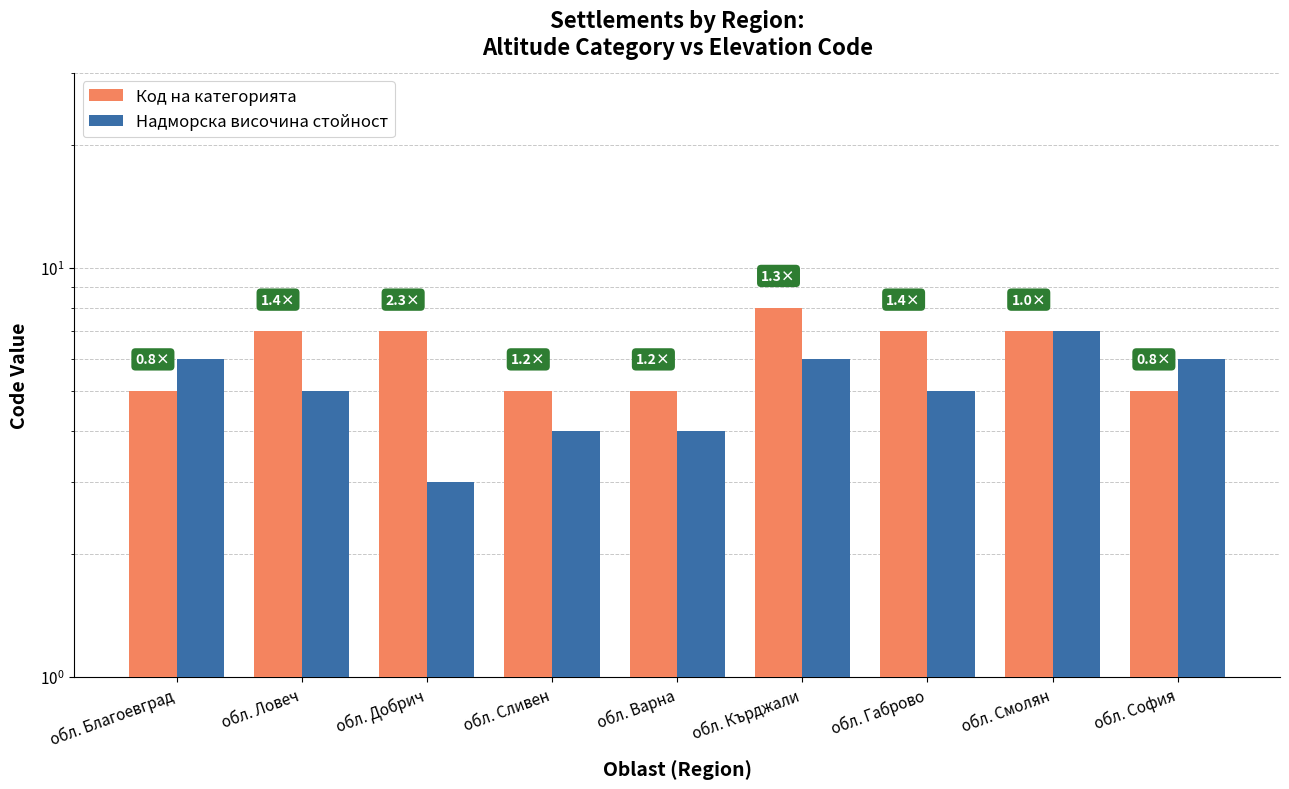

What is the difference between the highest and lowest values at обл. Сливен?

1